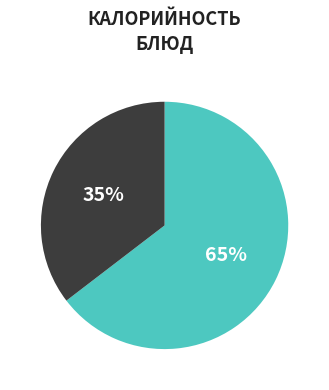

To the nearest percent, what is the average slice percentage?

50%